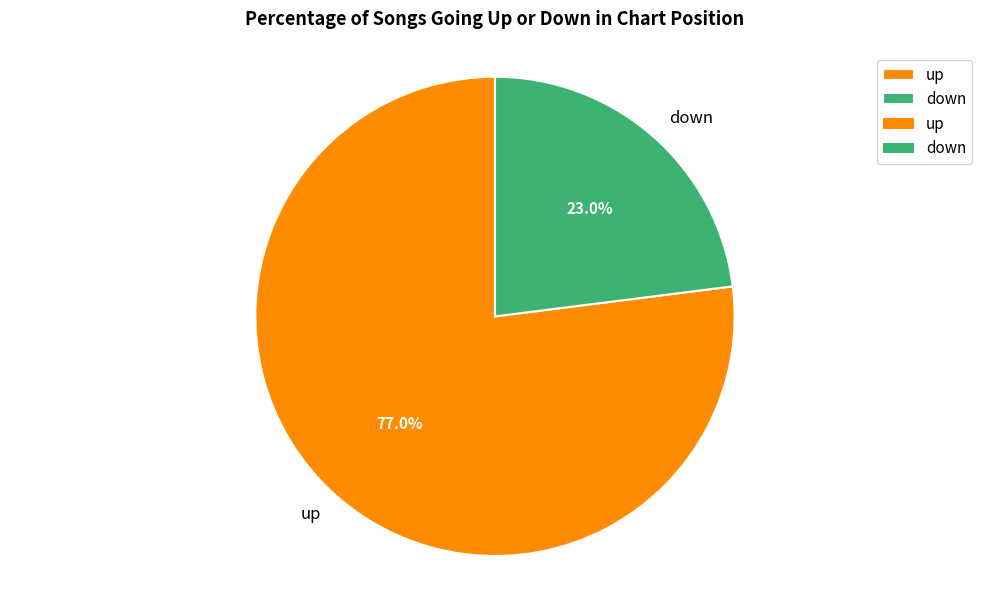

Which category has the biggest portion of the pie?

up